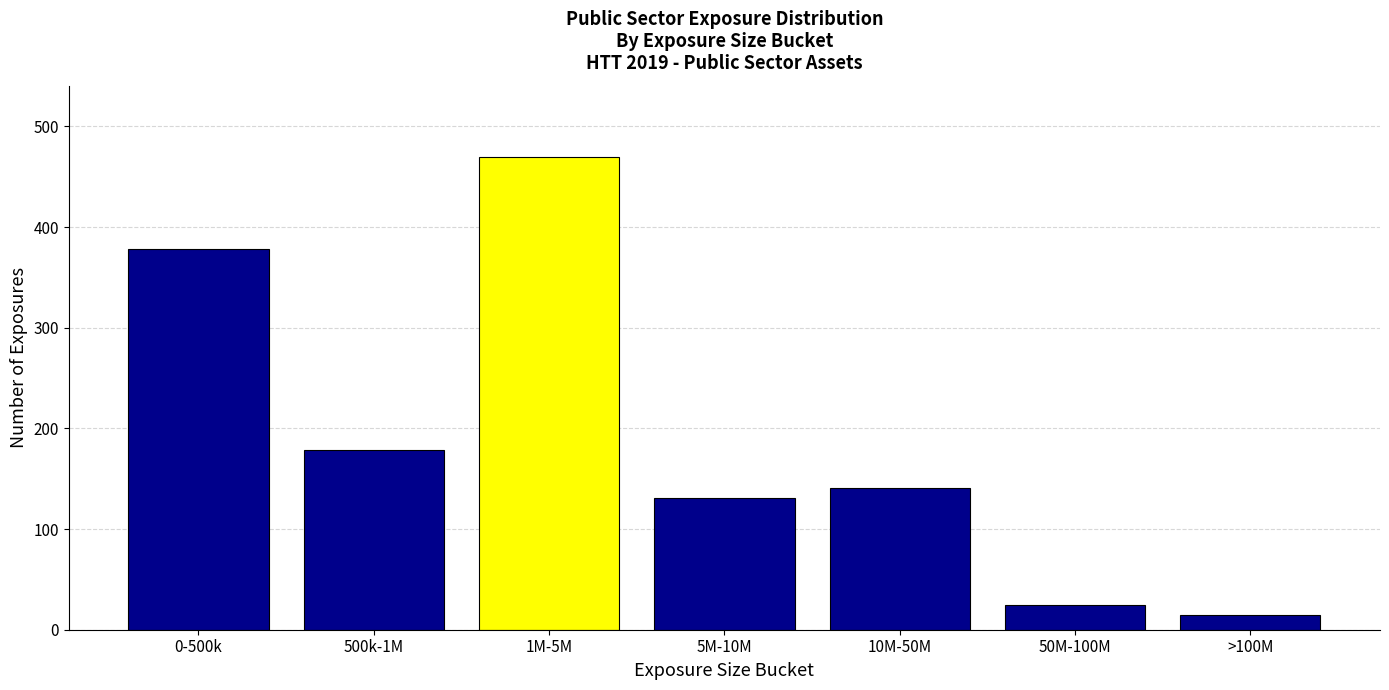

Reading right to left, what are all the values shown in this chart?

>100M=15	50M-100M=25	10M-50M=141	5M-10M=131	1M-5M=470	500k-1M=179	0-500k=378